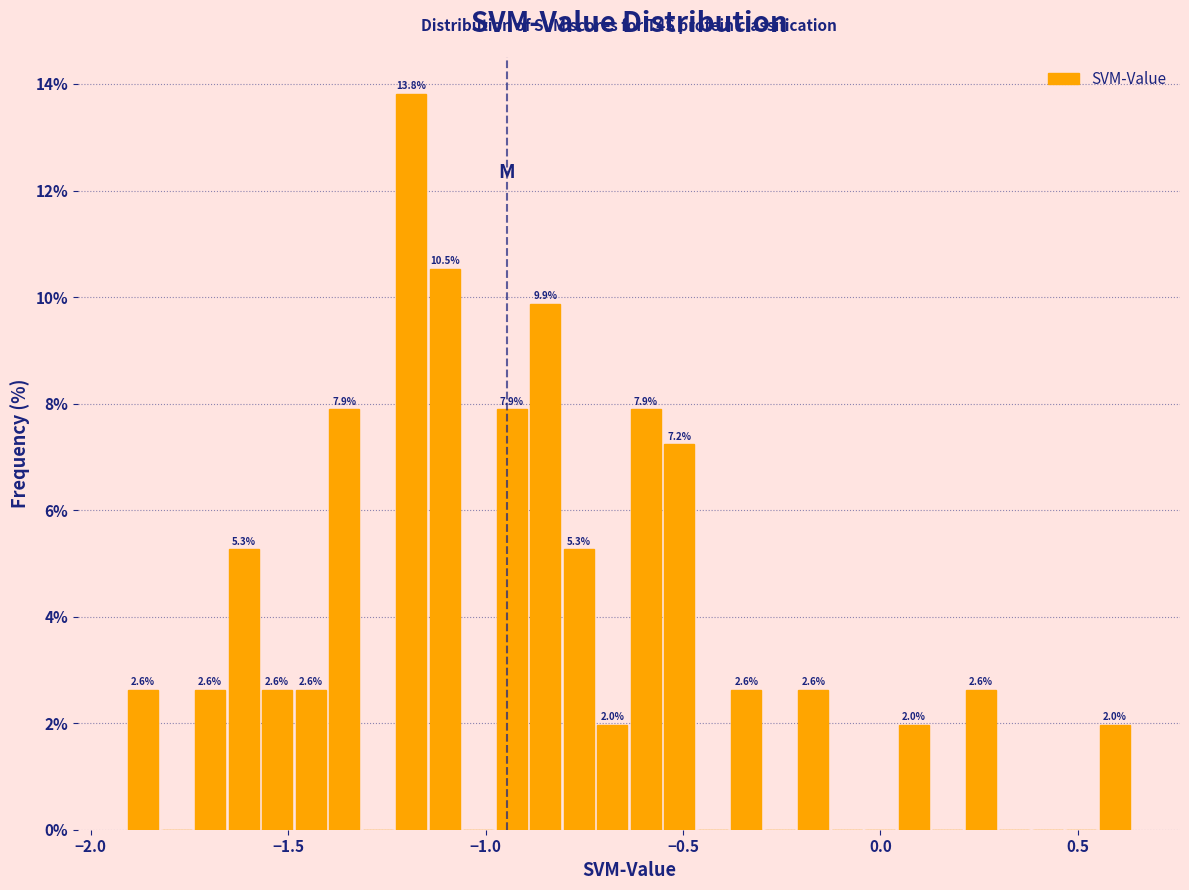

Read against the x-axis, roughly where is the centre of the tallest bar?

-1.20